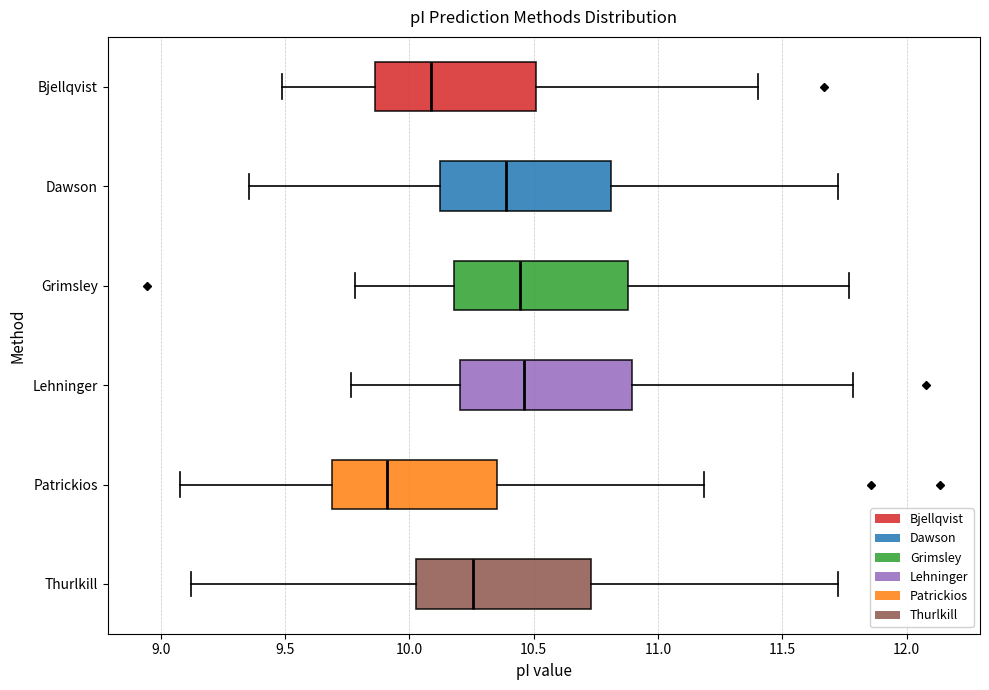

Reading bottom to top, transcribe this box plot: for each box, give where its median line is, the range the box spans, and where its two whiskers end, as read against the x-axis. The values are not printed on the chart, so give them approximately, as read against the axis.

Thurlkill: median 10.25, box 10.05 to 10.75, whiskers 9.10 to 11.75
Patrickios: median 9.90, box 9.70 to 10.35, whiskers 9.10 to 11.20
Lehninger: median 10.45, box 10.20 to 10.90, whiskers 9.75 to 11.80
Grimsley: median 10.45, box 10.20 to 10.90, whiskers 9.80 to 11.75
Dawson: median 10.40, box 10.10 to 10.80, whiskers 9.35 to 11.75
Bjellqvist: median 10.10, box 9.85 to 10.50, whiskers 9.50 to 11.40